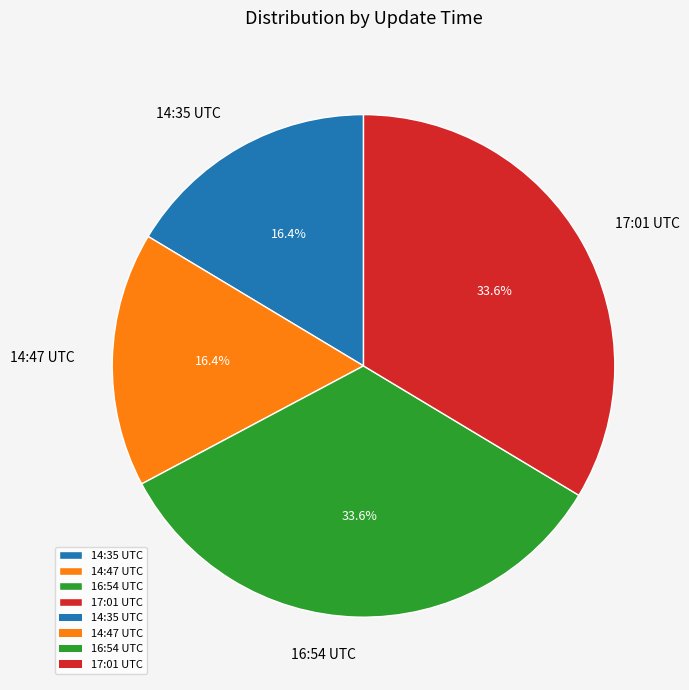

Does any single category account for the majority?

No